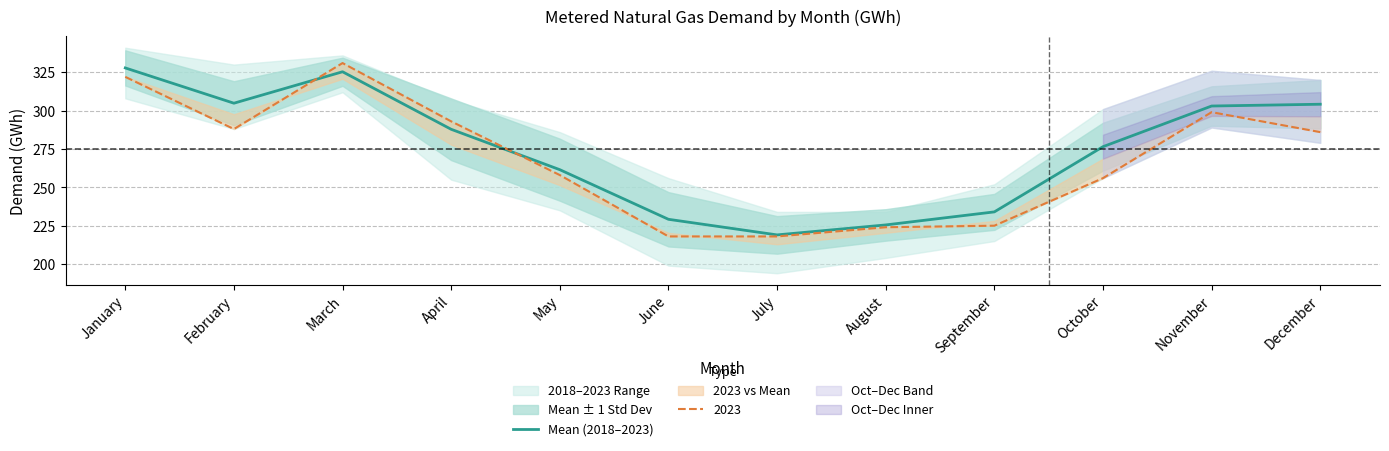

What is the value of the 11th point from the left?

303.0